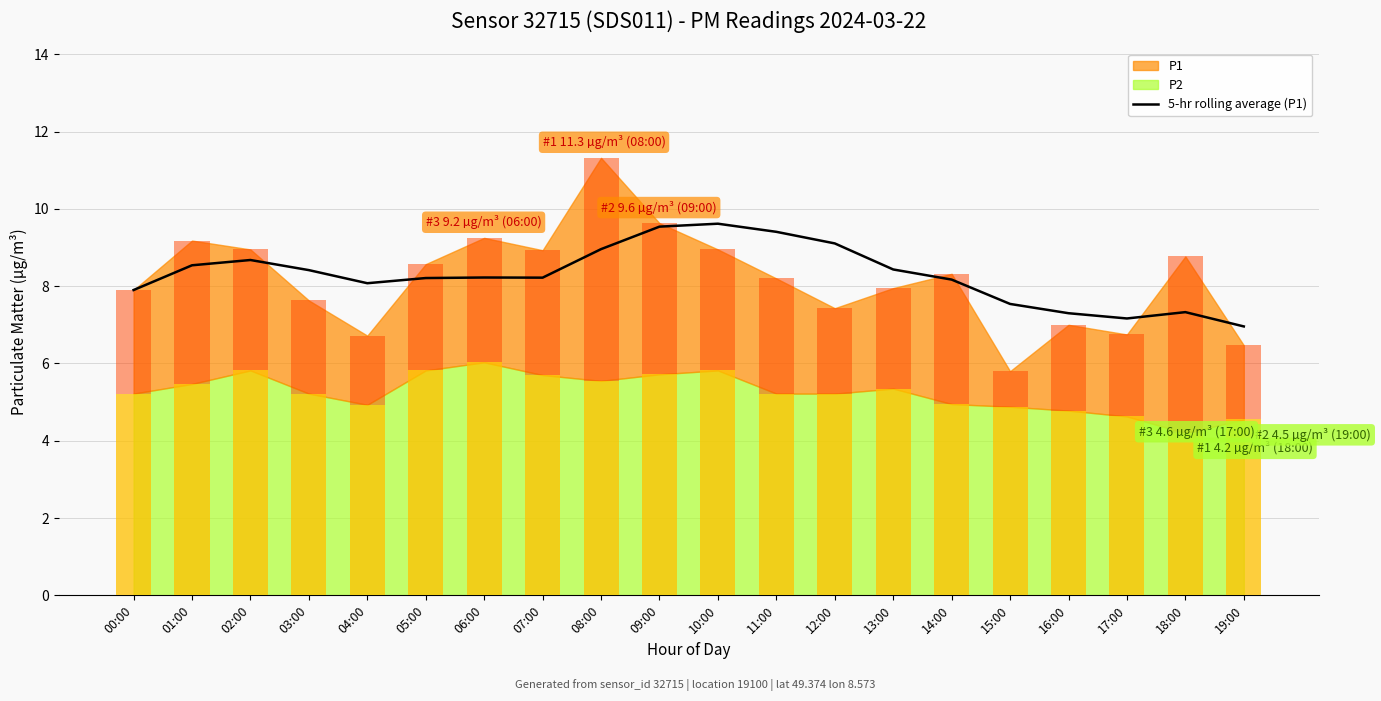

Are the bars horizontal?

No